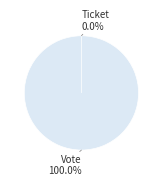

Count the number of slices in the pie.

2